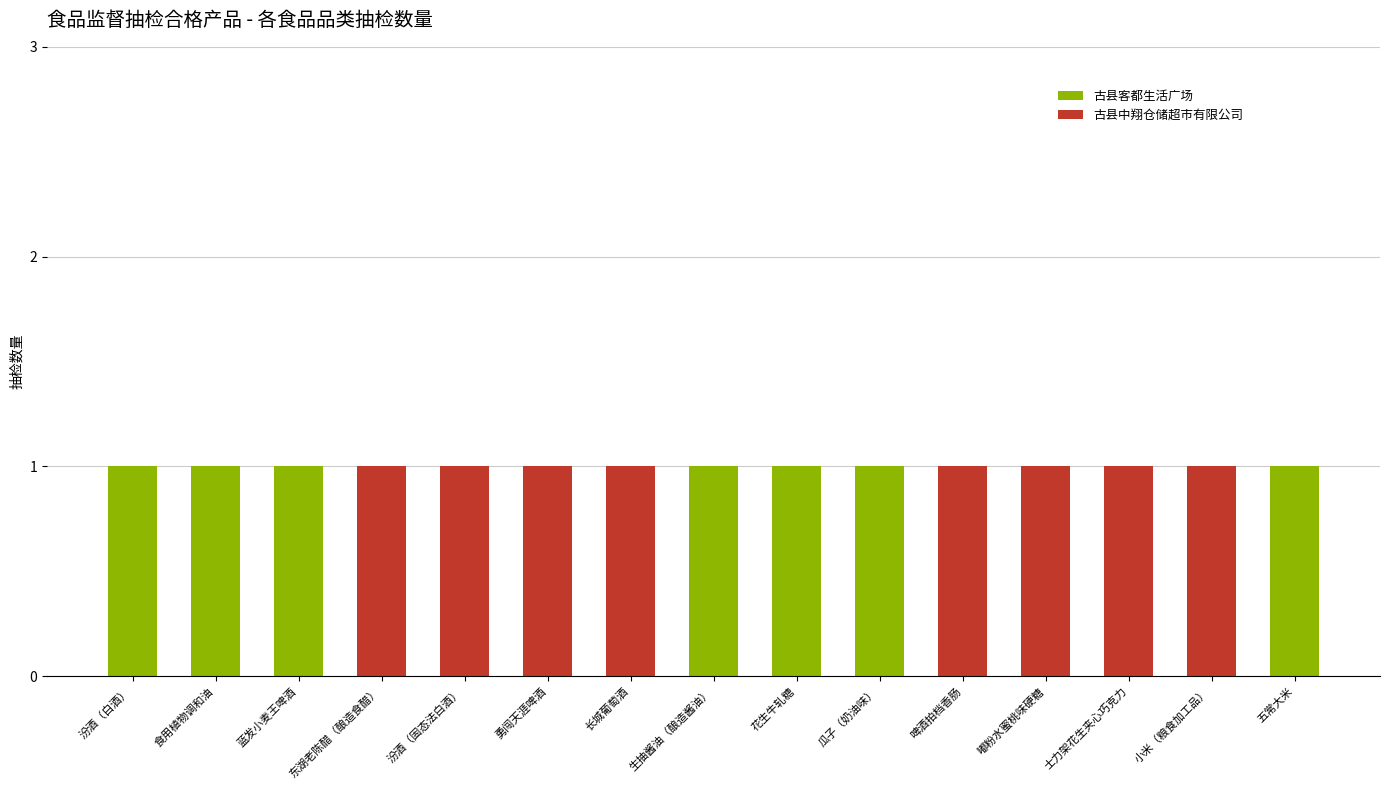

True or false: 古县客都生活广场 has a value of 1 at 啤酒拍档香肠.

False